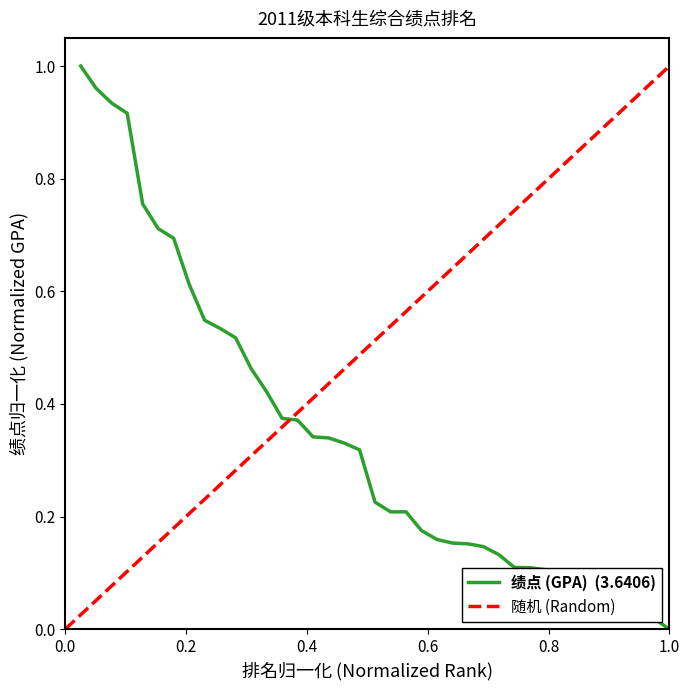

What is the difference between the maximum and minimum values?

1.0